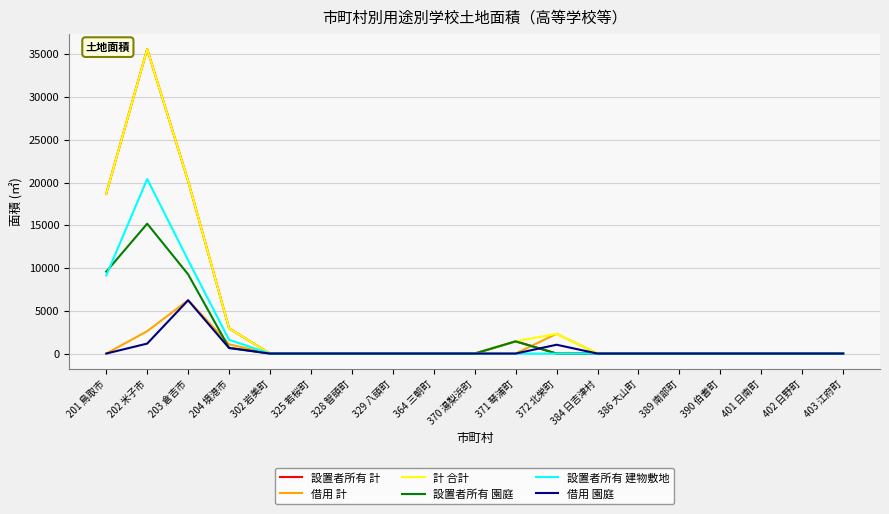

In 設置者所有 建物敷地, how many points are higher than both neighbors (excluding endpoints)?

1